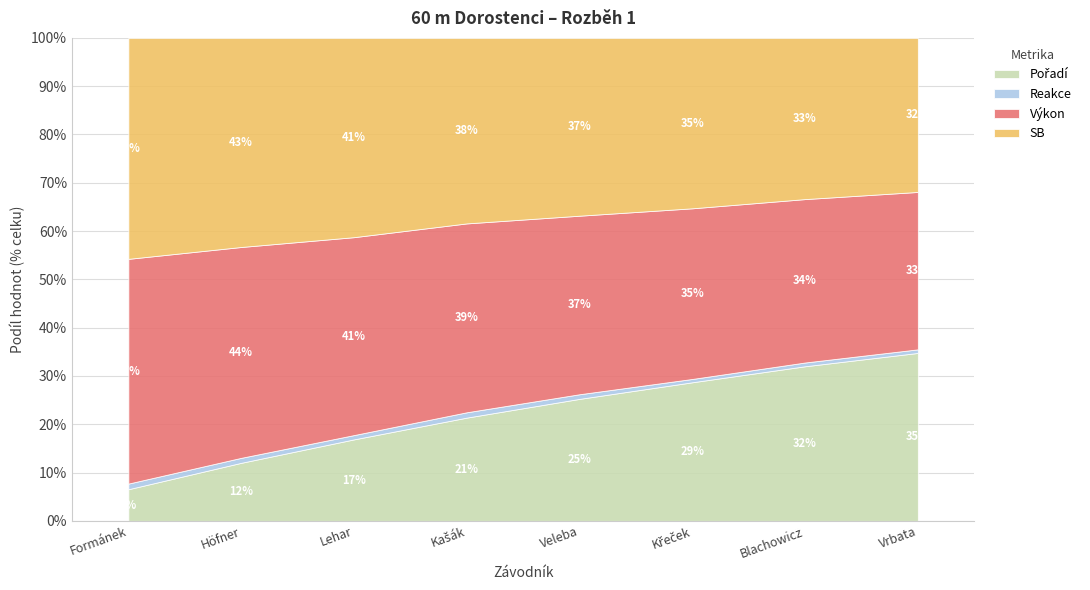

Which series has the largest total across all categories?

Výkon